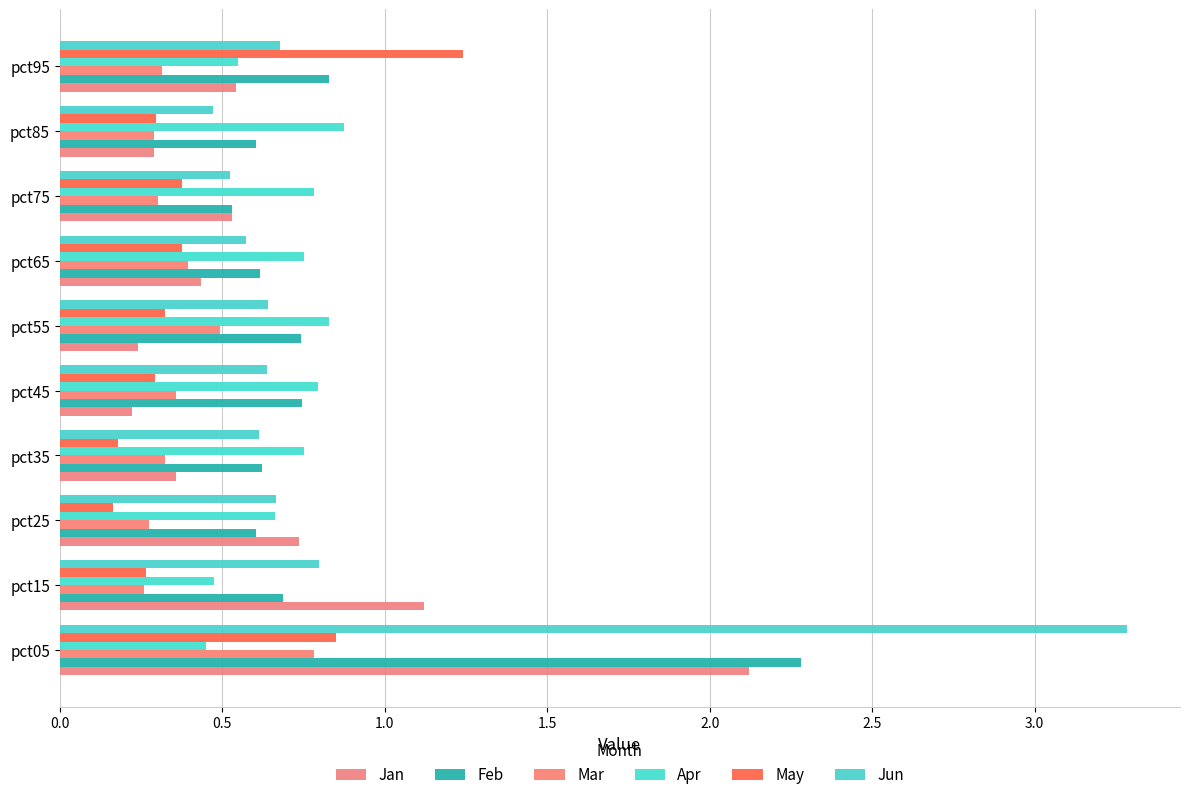

How many distinct data groups are displayed?

6